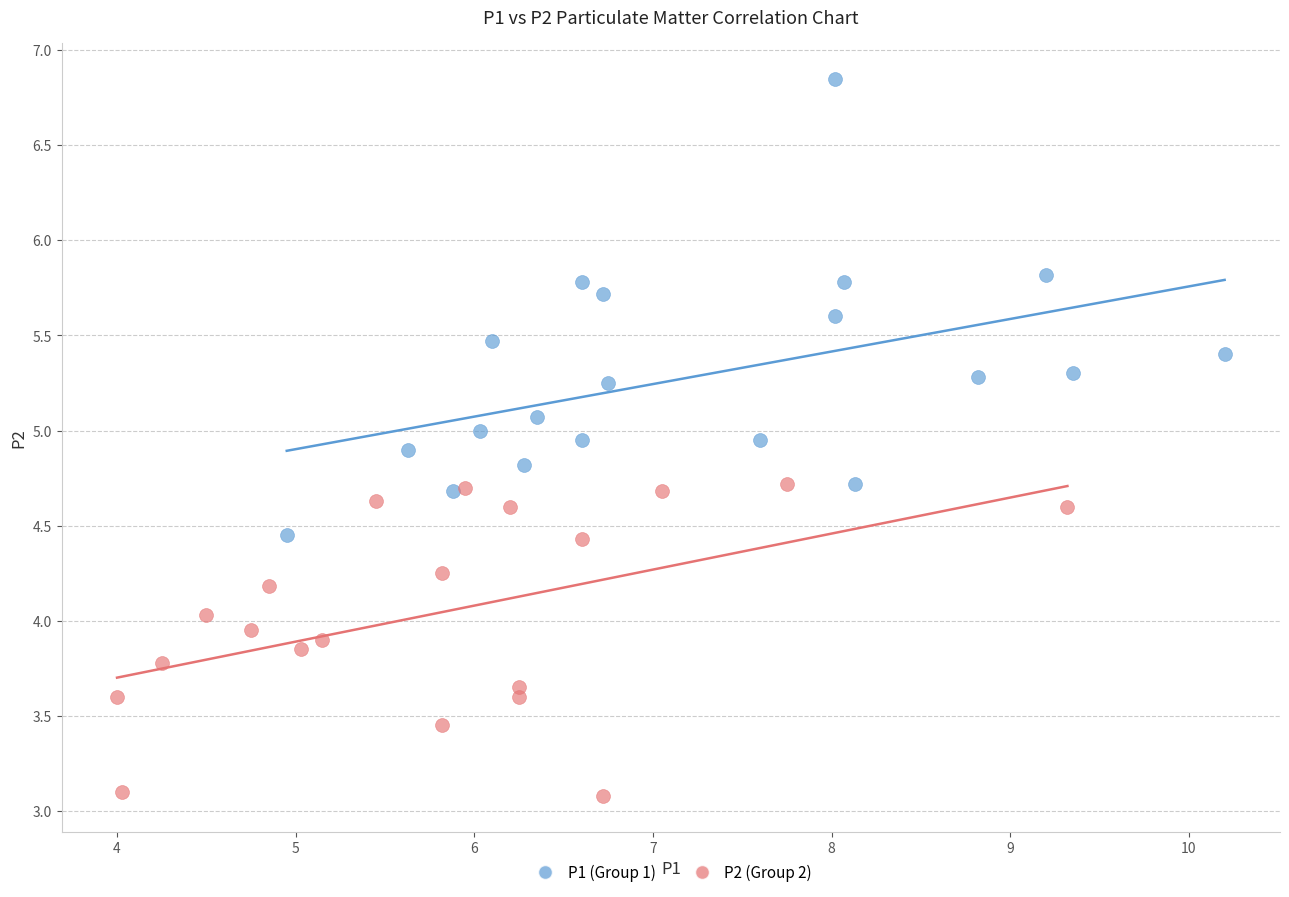

Which series reaches the minimum Y coordinate?

P2 (Group 2)